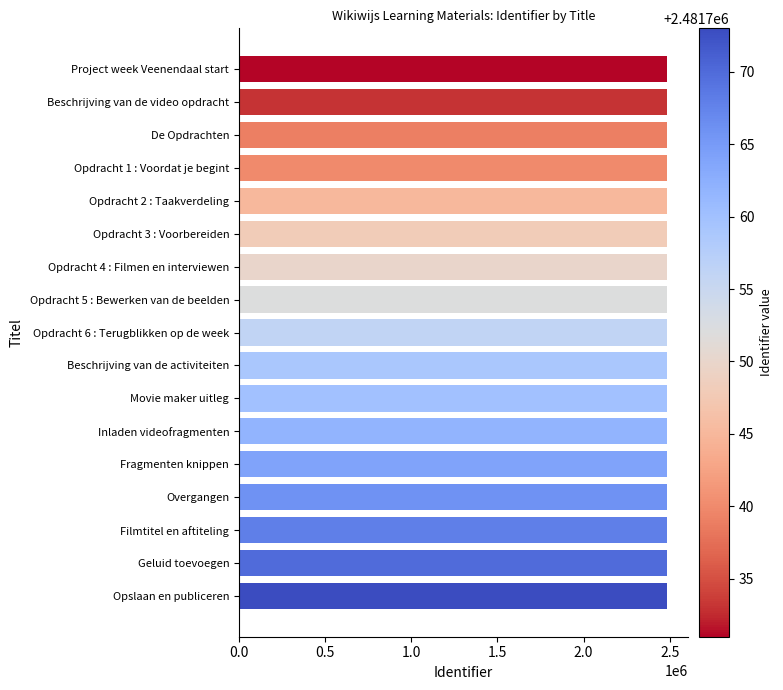

What is the minimum value shown in the chart?

2481731